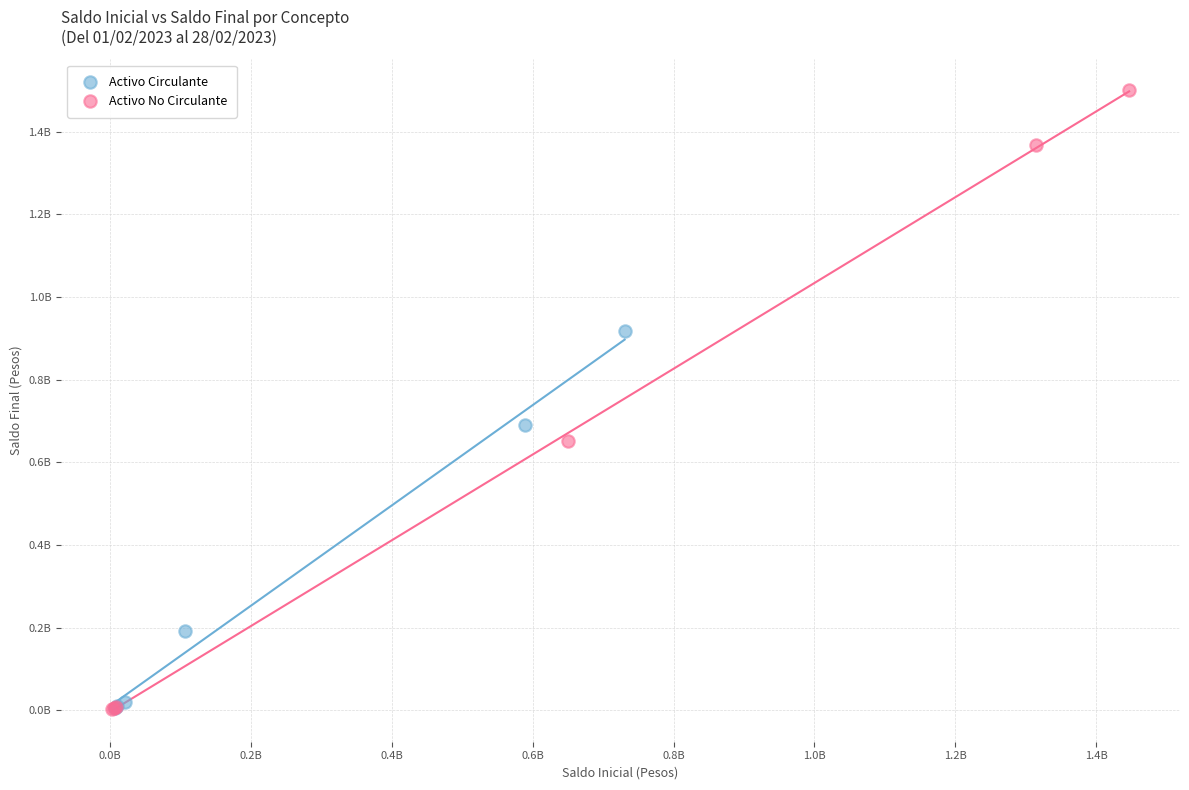

What are all the series names shown in the legend?

Activo Circulante, Activo No Circulante